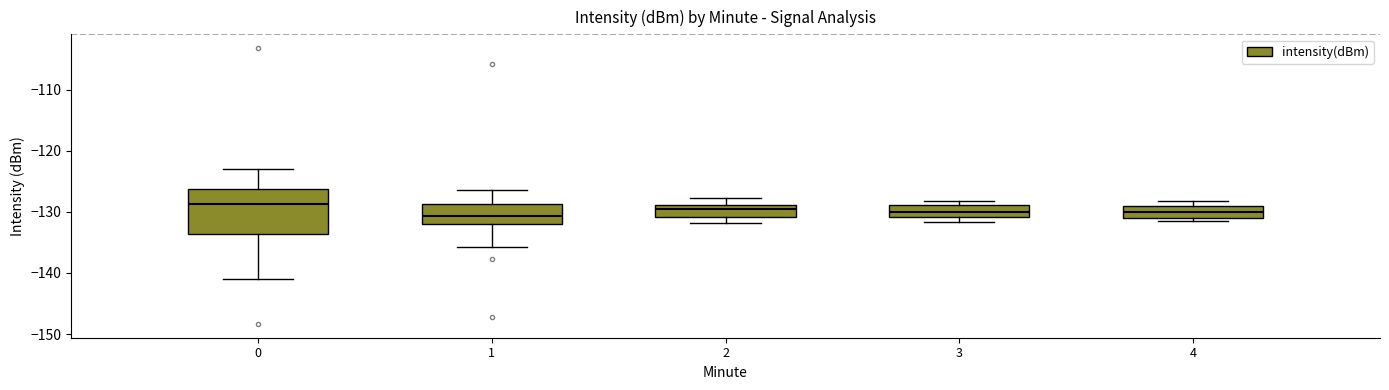

Reading left to right, read every box against the y-axis: the position of its median line, the range the box covers, and the ends of its whiskers. The values are not printed on the chart, so give them approximately, as read against the axis.

0: median -129, box -134 to -126, whiskers -141 to -123
1: median -131, box -132 to -129, whiskers -136 to -126
2: median -130, box -131 to -129, whiskers -132 to -128
3: median -130, box -131 to -129, whiskers -132 to -128
4: median -130, box -131 to -129, whiskers -131 (just below the box's lower edge) to -128